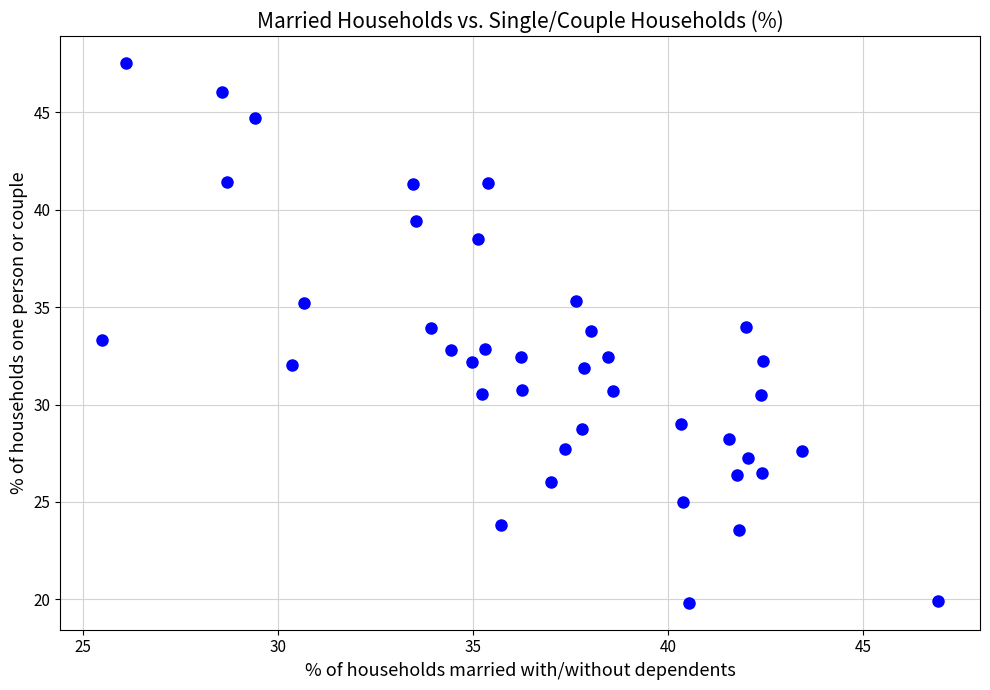

What is the range of X values (max minus min)?

21.4